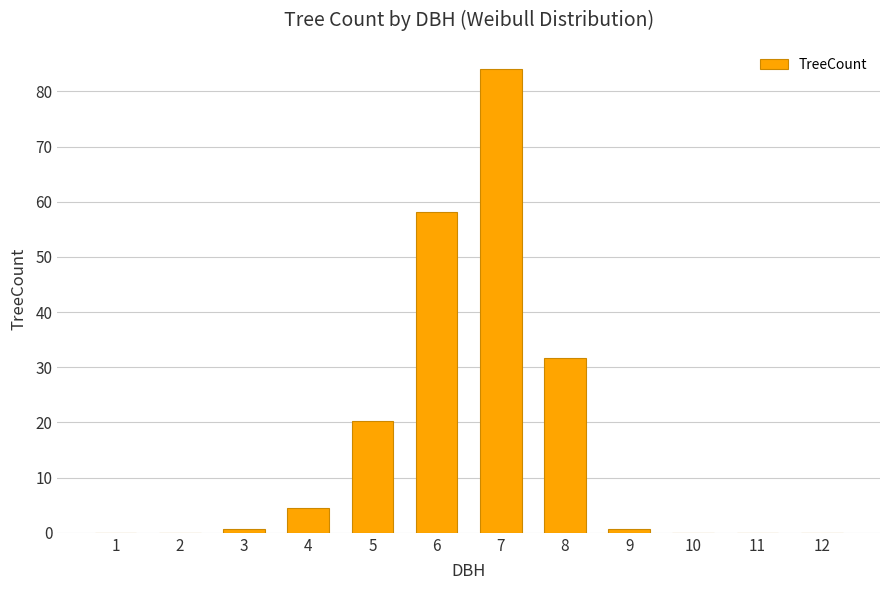

What is the sum of all values?

200.0